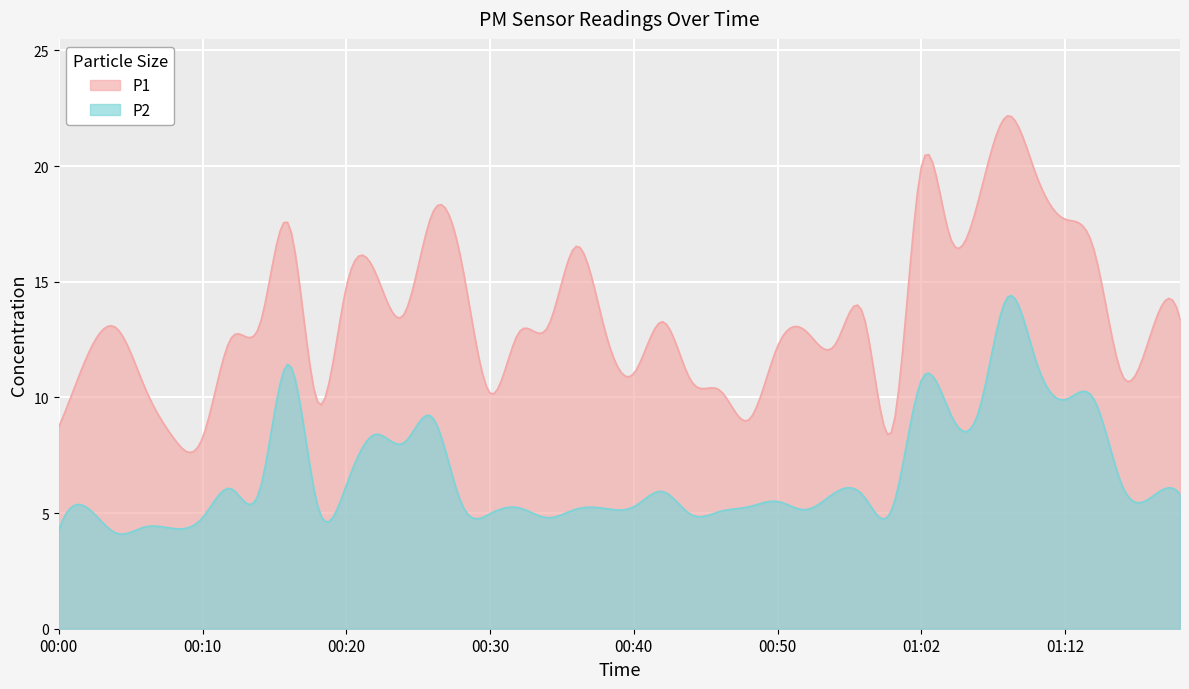

How many series are shown in this chart?

2